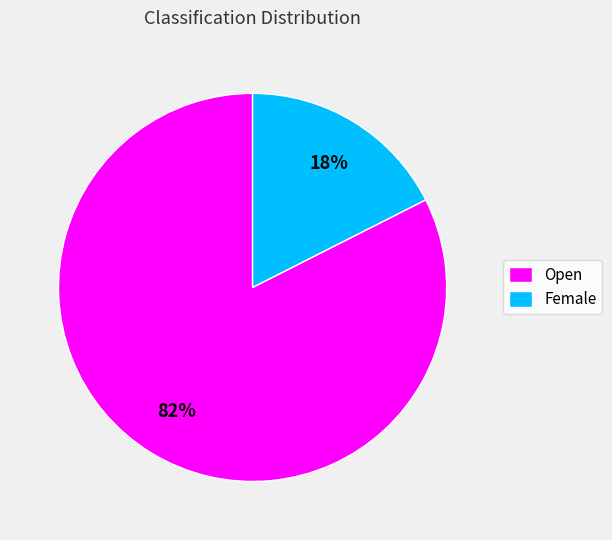

To the nearest percent, what is the combined percentage of Open and Female?

100%